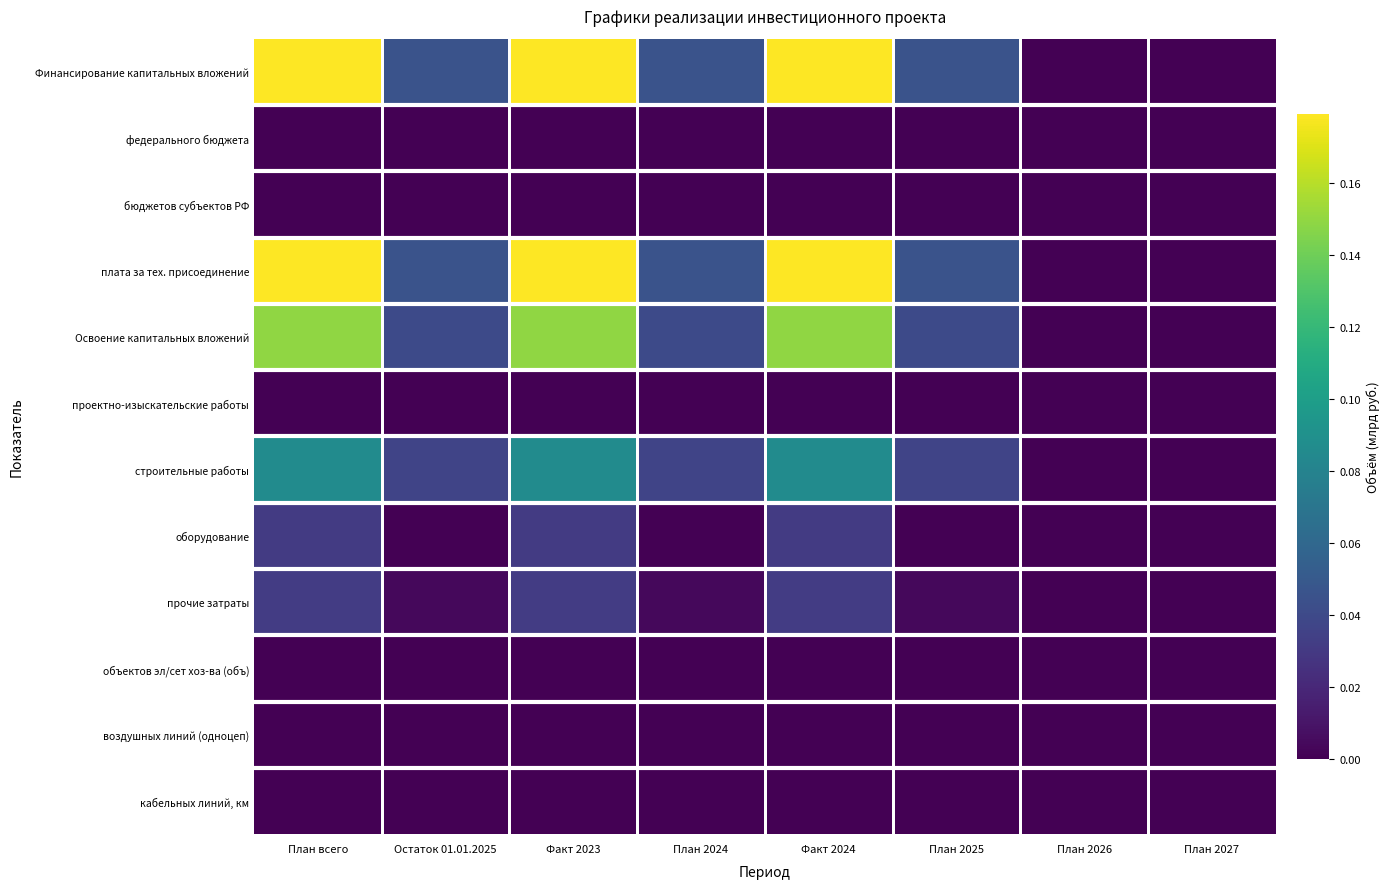

Which series has the largest range (max minus min)?

Финансирование капитальных вложений